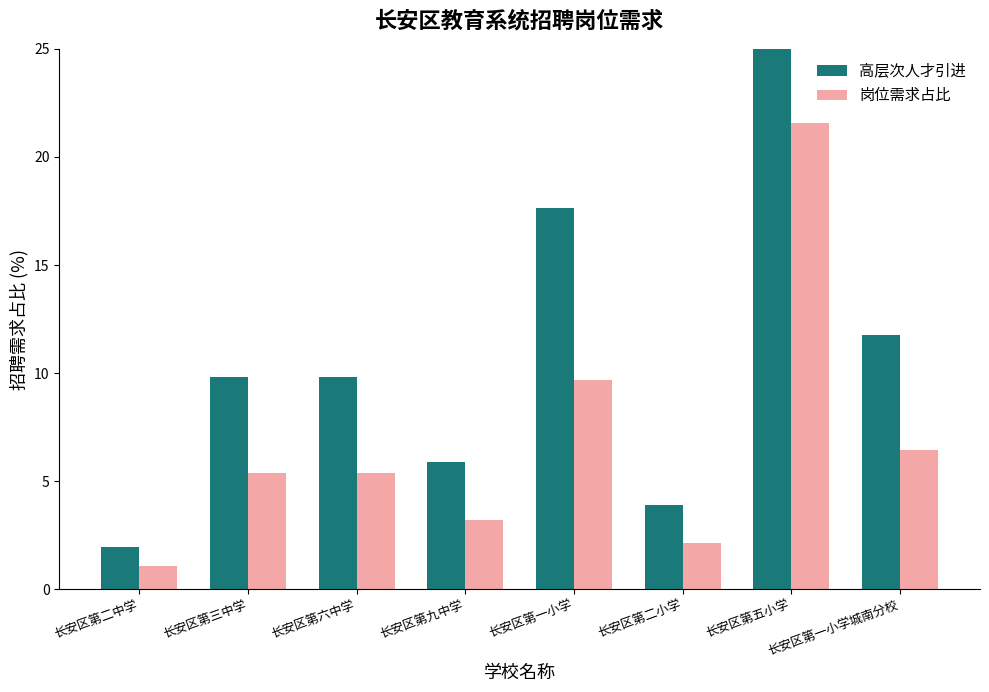

The 岗位需求占比 series shows 5.4 at 长安区第六中学. True or false?

True